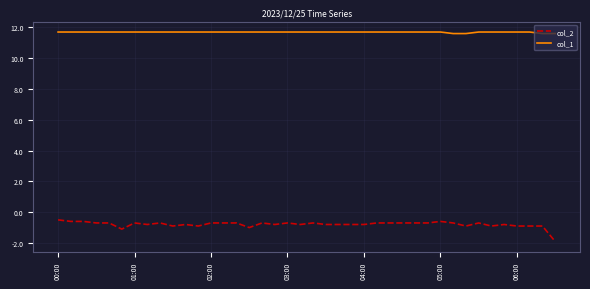

How many col_1 values are between 11 and 12?

40